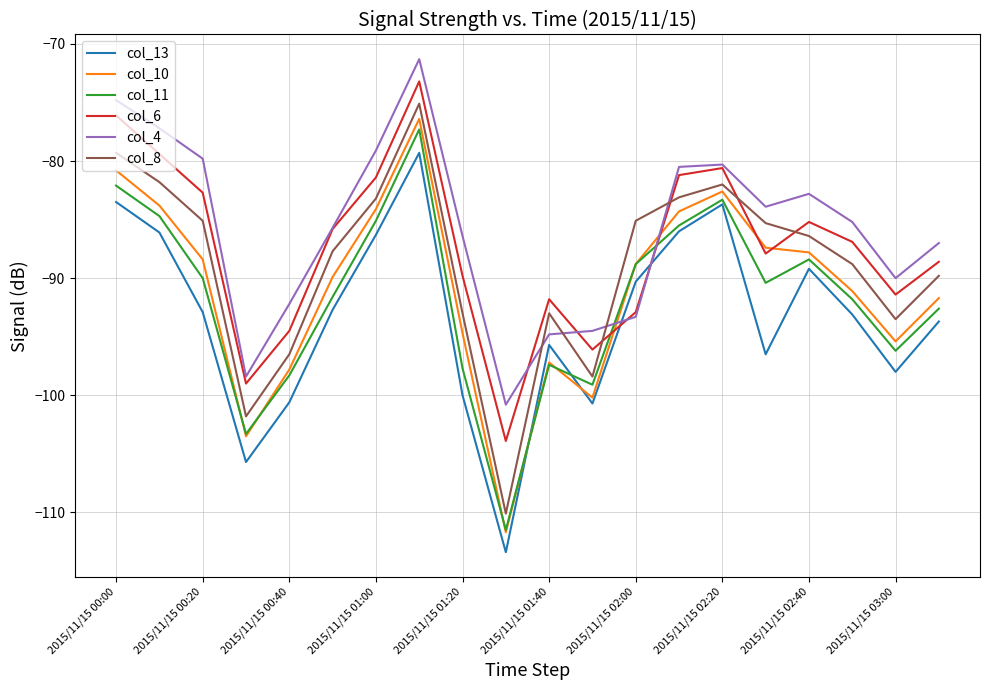

Which series has the widest spread of values?

col_10